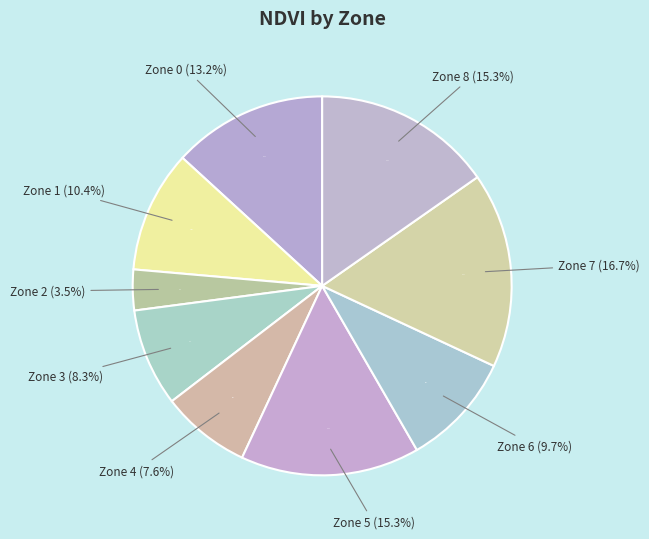

To the nearest percent, what is the difference between the Zone 2 and Zone 1 slice percentages?

7%